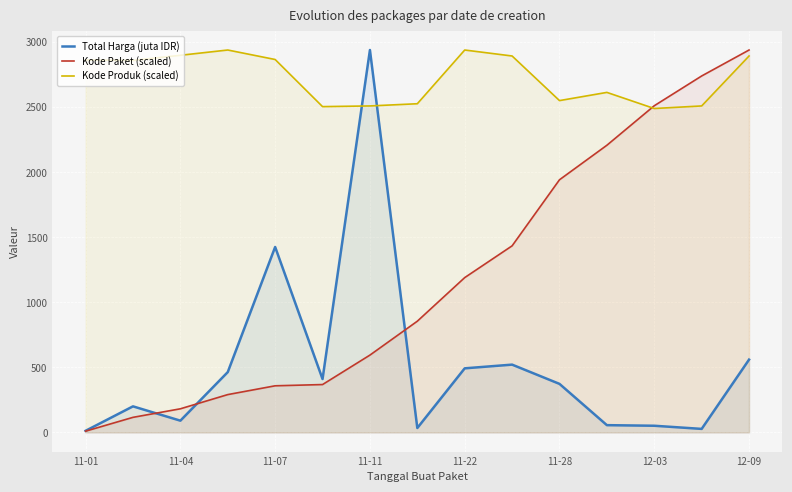

Which series has the largest total across all categories?

Kode Produk (scaled)